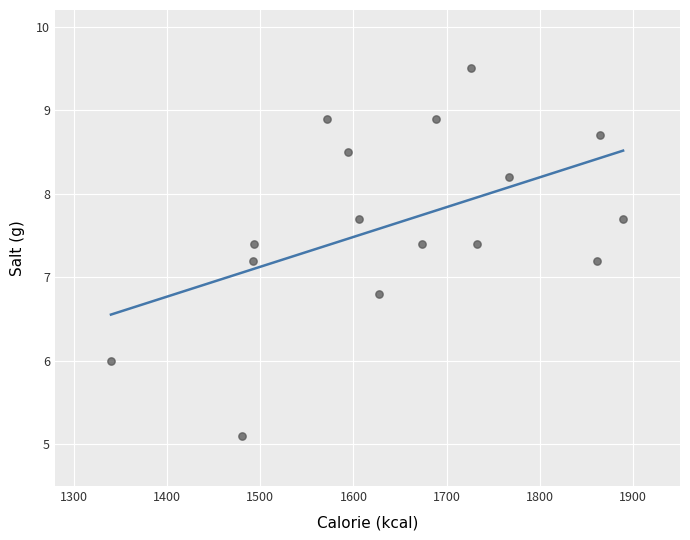

What is the range of X values (max minus min)?

549.0